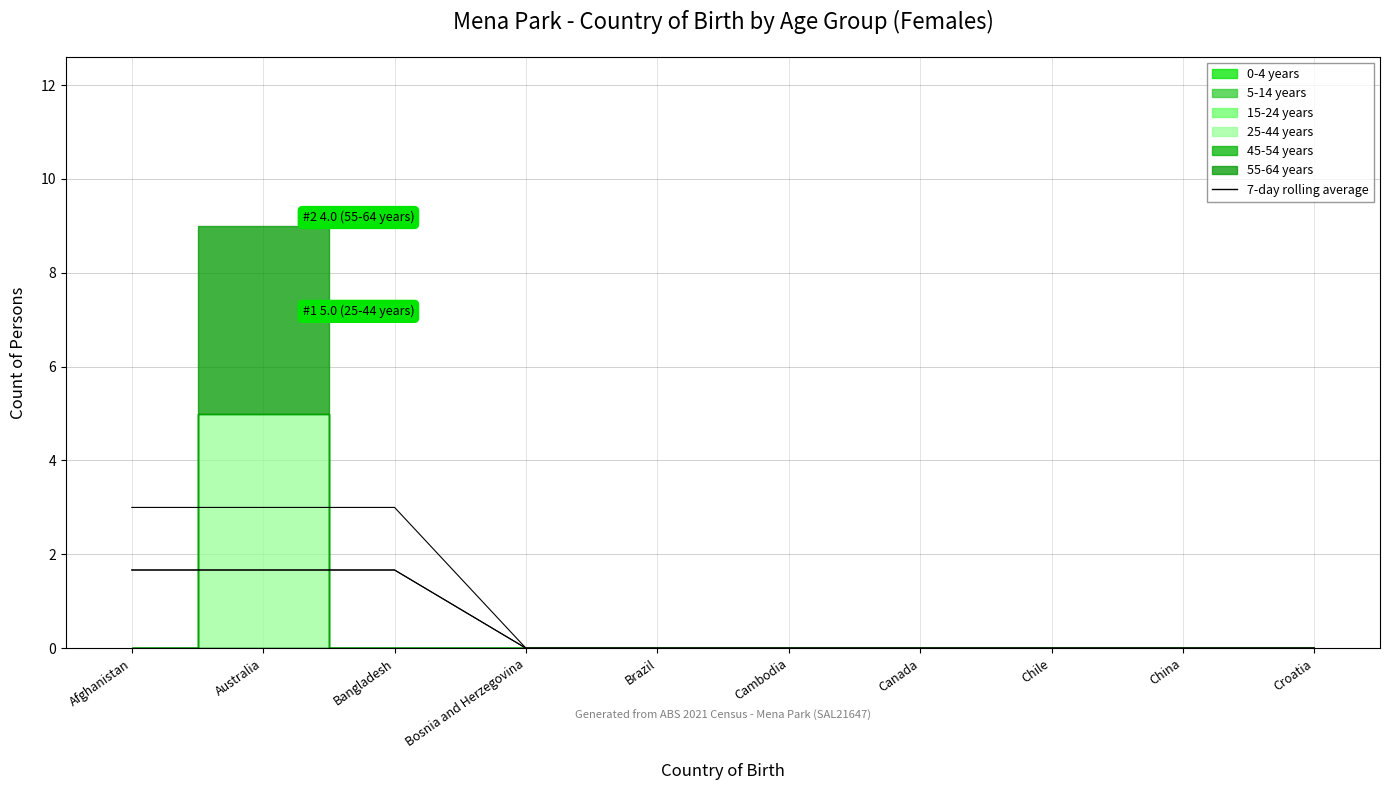

What is the label of the 1st point from the right?

Croatia